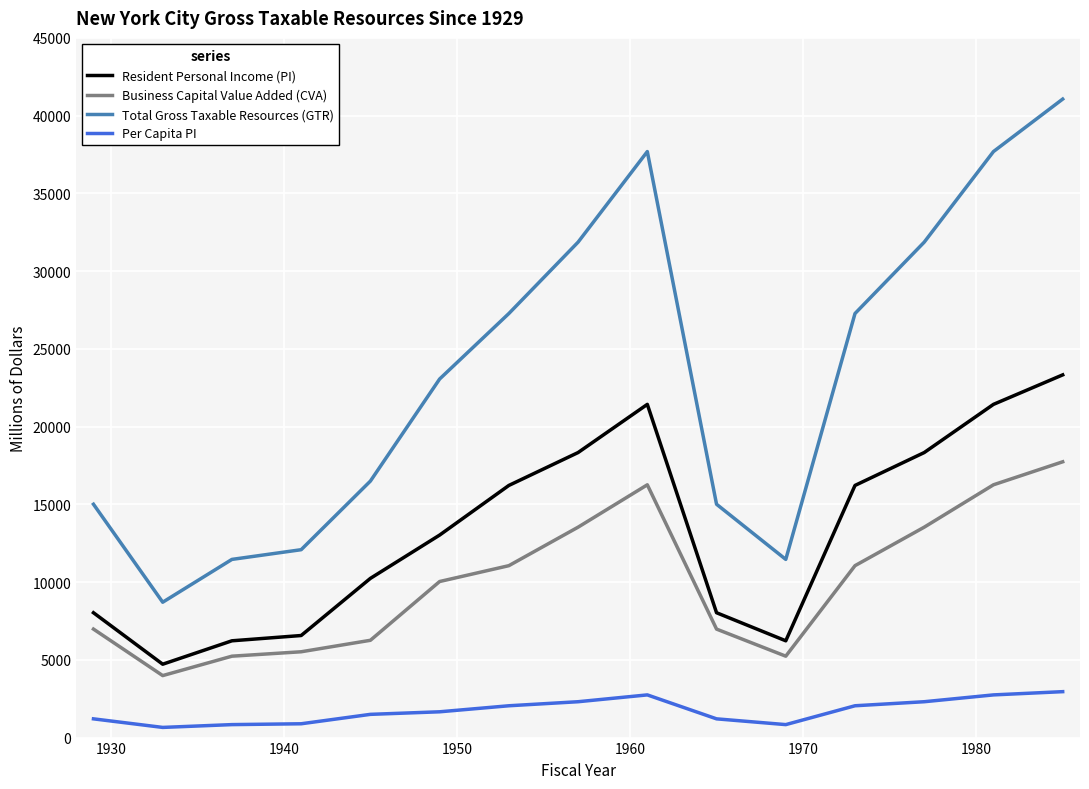

Rank the series by their maximum value, from highest to lowest.

Total Gross Taxable Resources (GTR), Resident Personal Income (PI), Business Capital Value Added (CVA), Per Capita PI